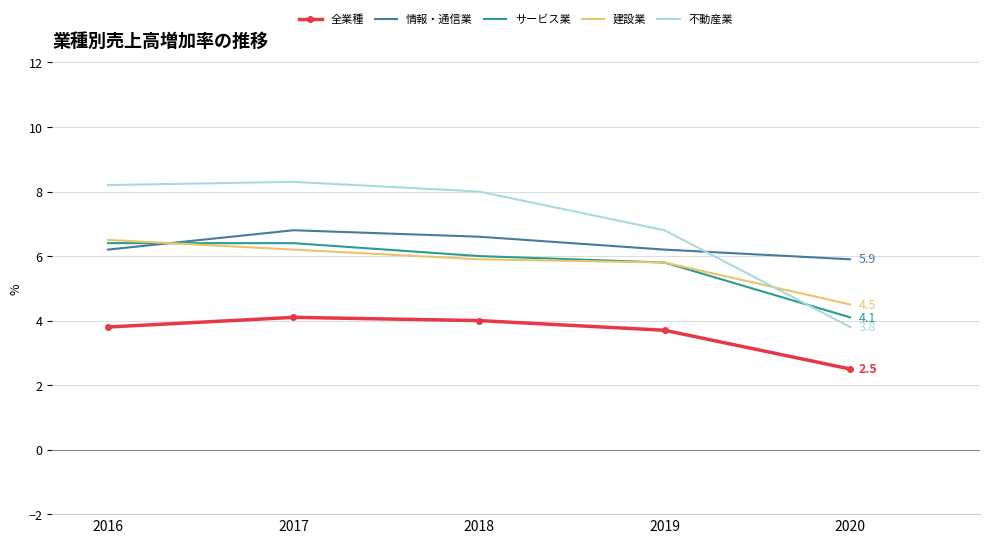

True or false: サービス業 has more than 2 points higher than both neighbors.

False